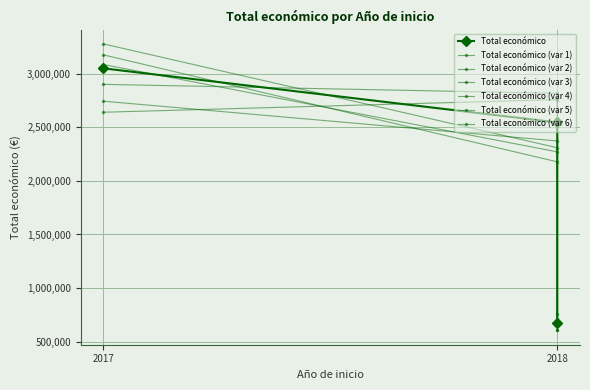

Where is the data nearest to the value 1864499?

2018